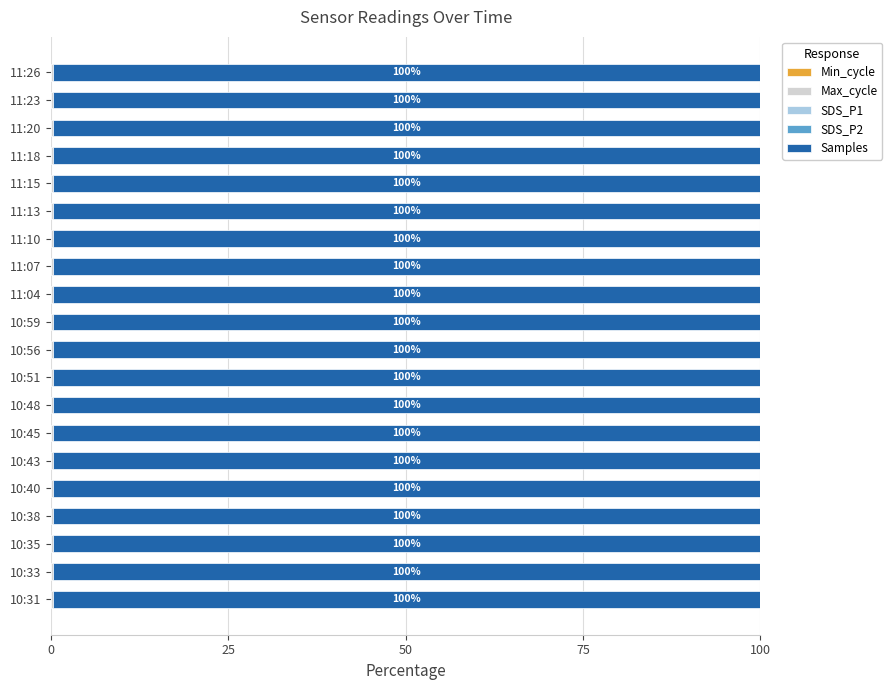

Count the number of data series in this chart.

5